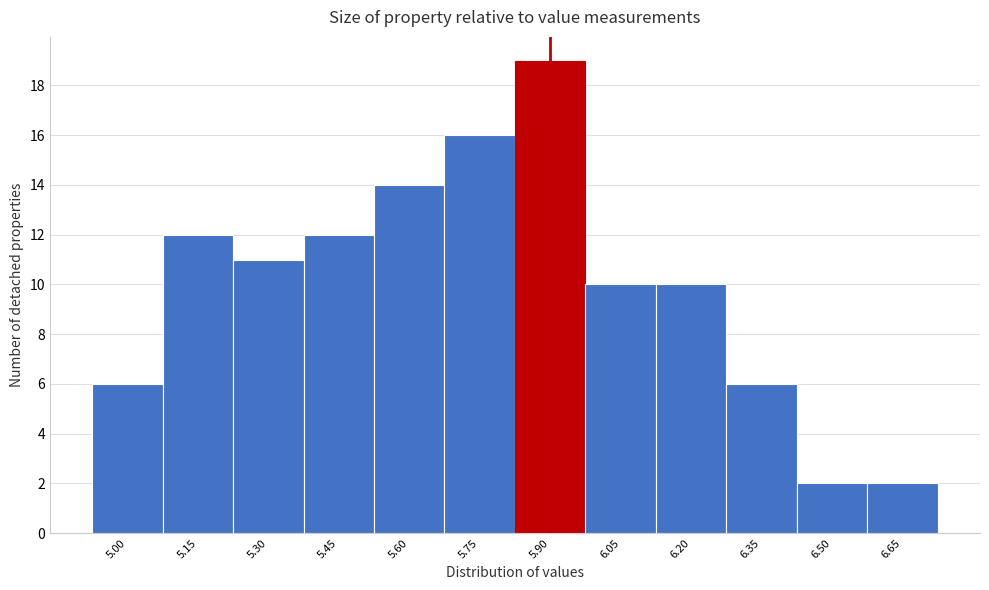

Reading left to right, transcribe all the data shown in this chart.

6	12	11	12	14	16	19	10	10	6	2	2